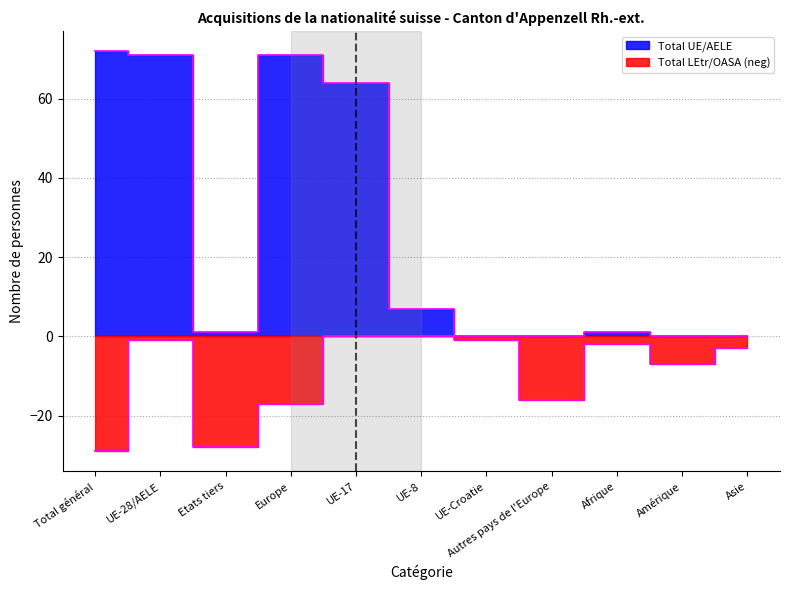

What is the total value across all series at UE-17?

64